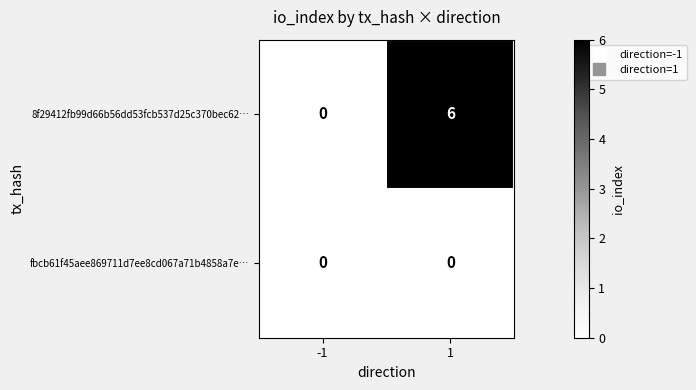

What is the total value across all series at 1?

6